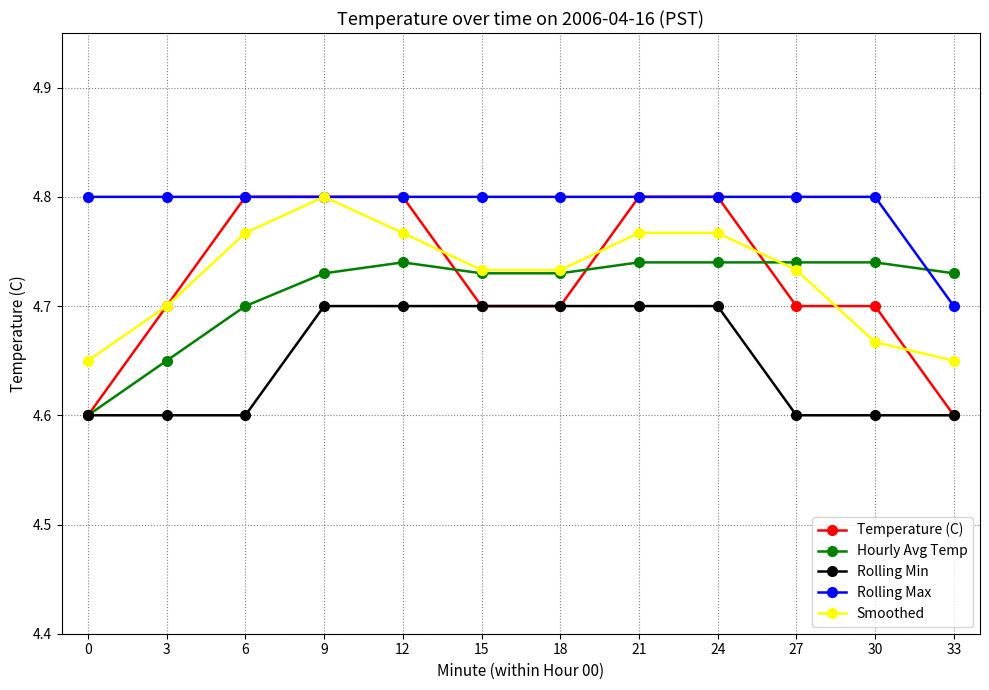

How many Smoothed values are between 4 and 5?

12